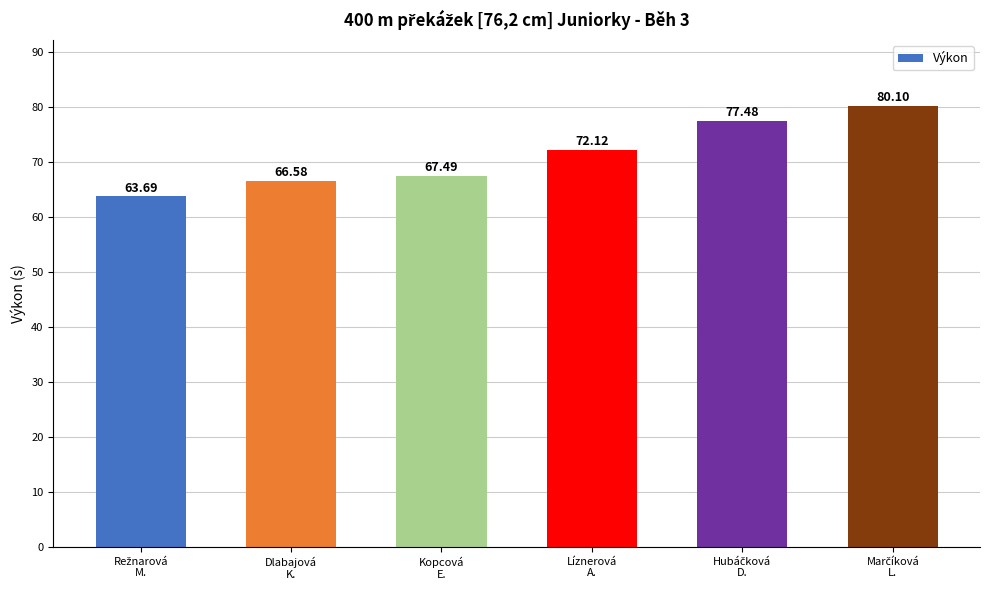

At which label does the data first exceed 72?

Líznerová
A.